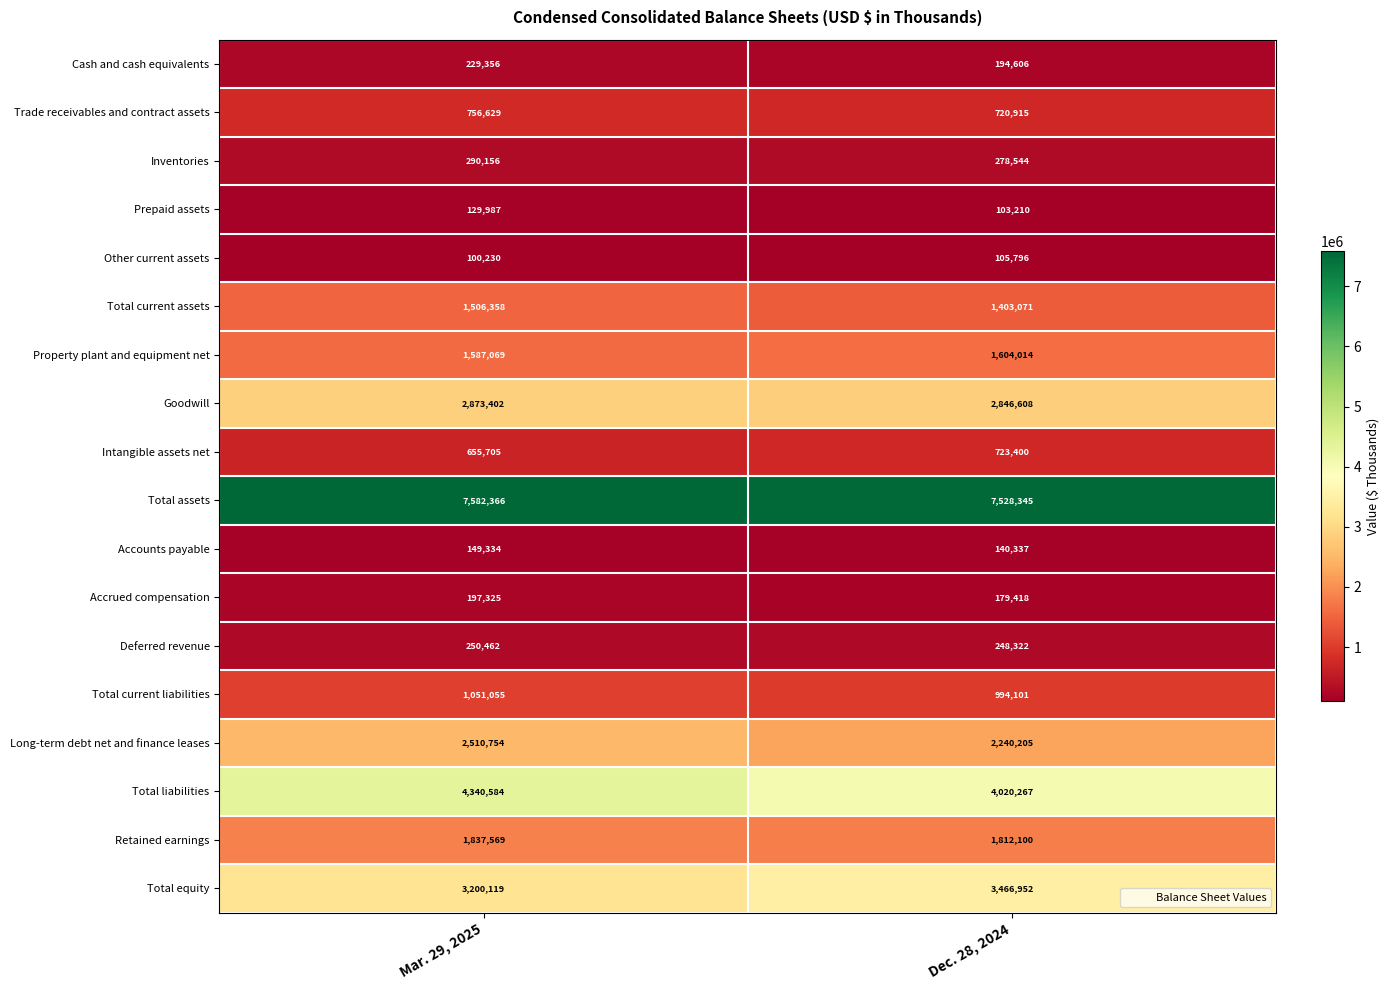

Which series has the largest total across all categories?

Total assets